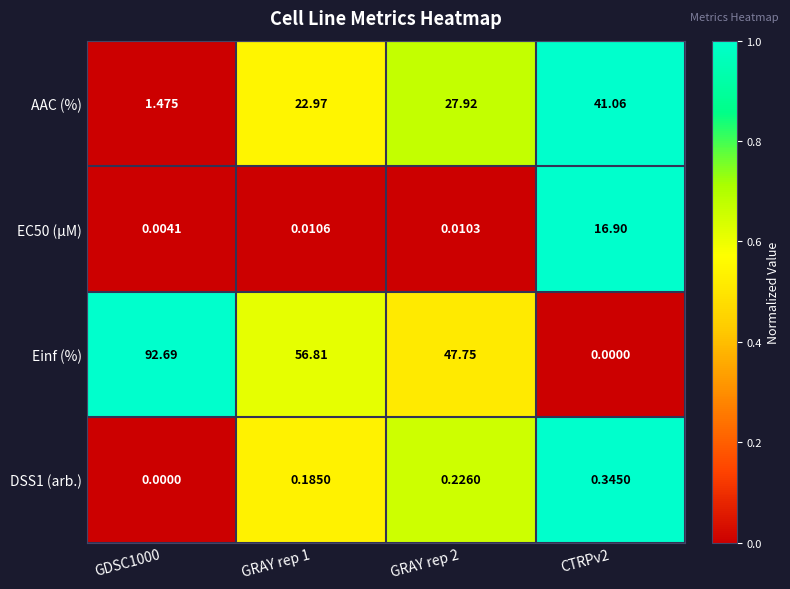

Is the value of DSS1 (arb.) at CTRPv2 greater than the value of EC50 (µM) at GRAY rep 1?

Yes